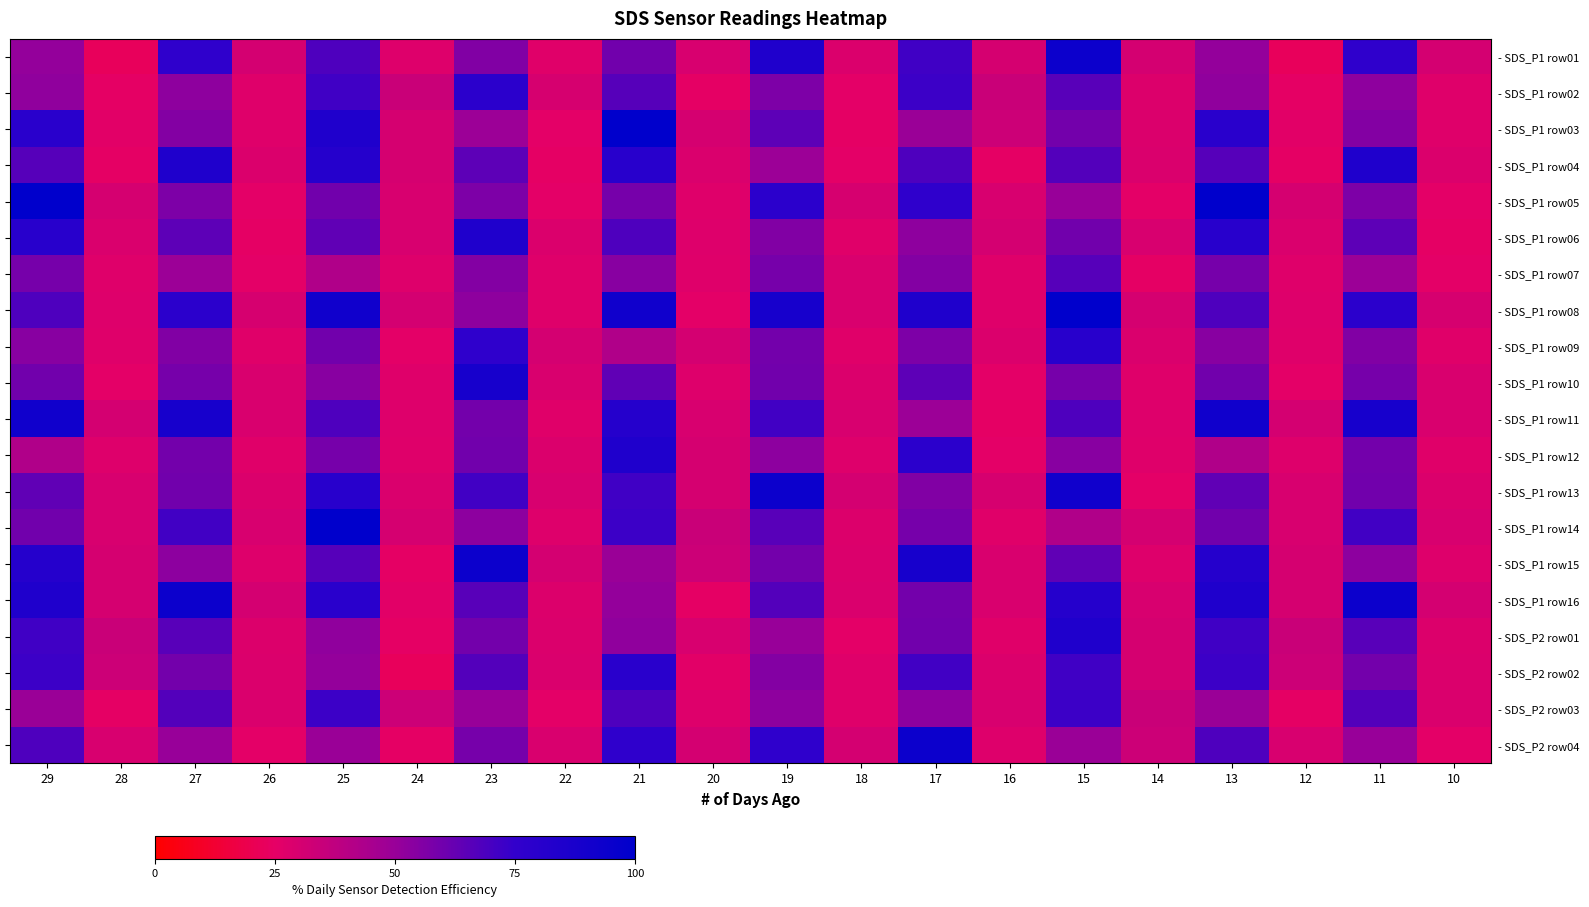

Where is - SDS_P1 row13 nearest to the value 59?

27